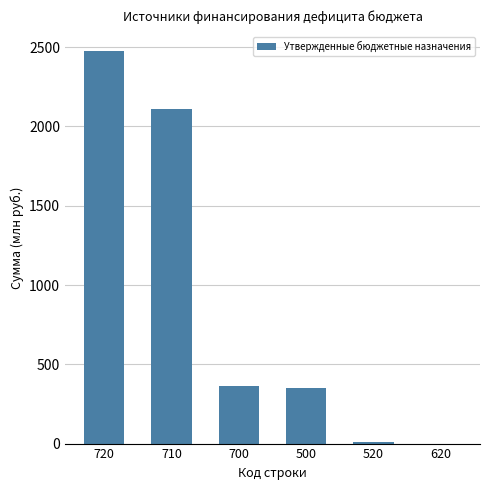

At which category does the chart reach its peak across all series?

720